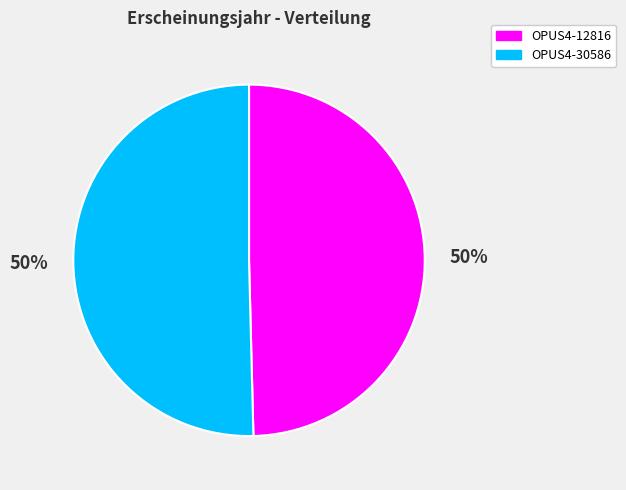

Approximately how many times larger is the value at OPUS4-30586 compared to OPUS4-12816?

1.0